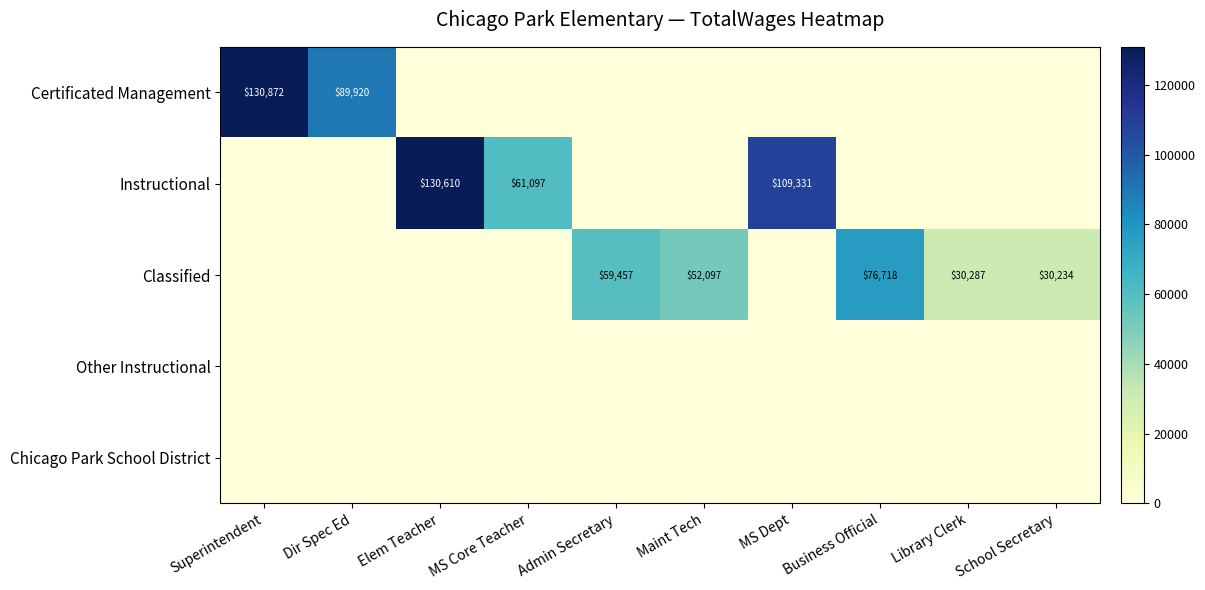

What is the average value of the Certificated Management series?

22079